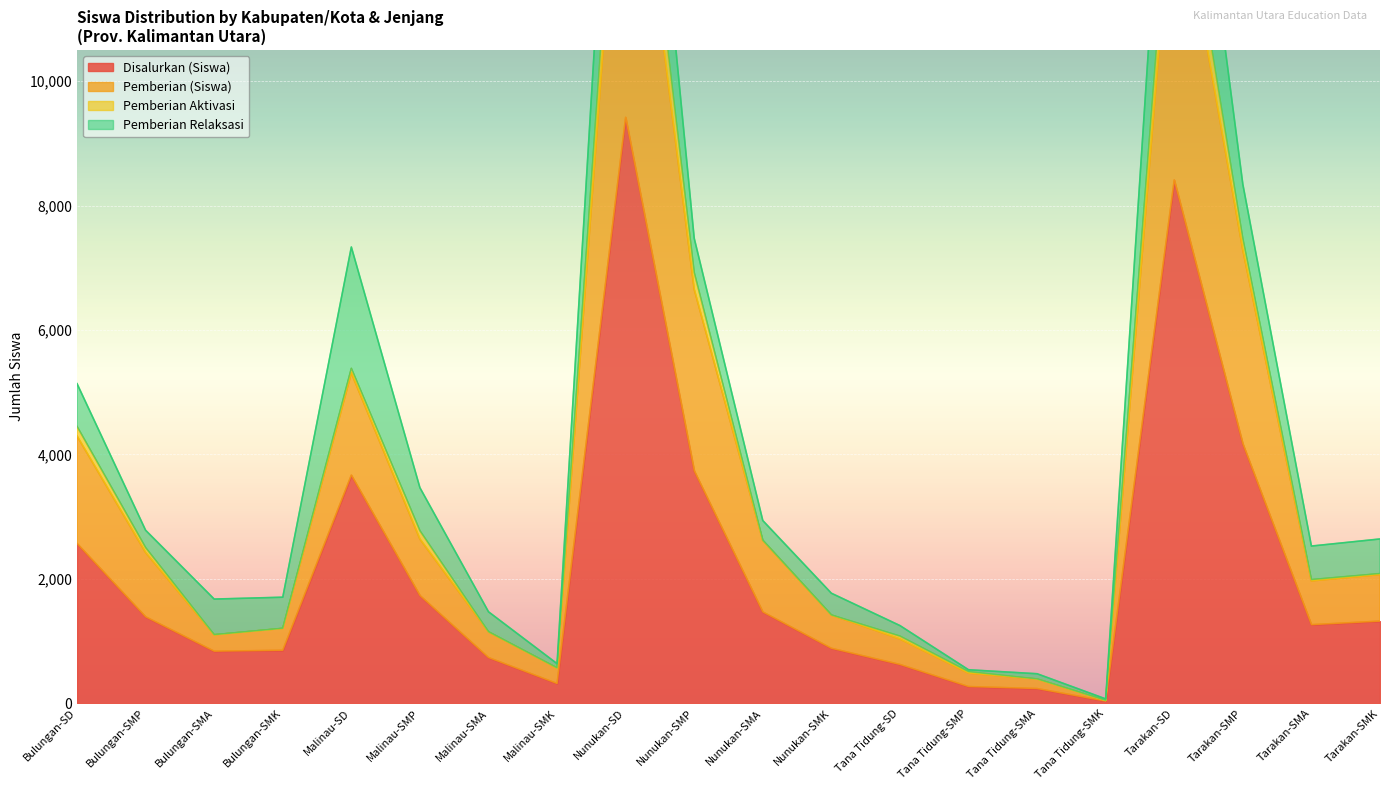

Which series has the widest spread of values?

Pemberian (Siswa)